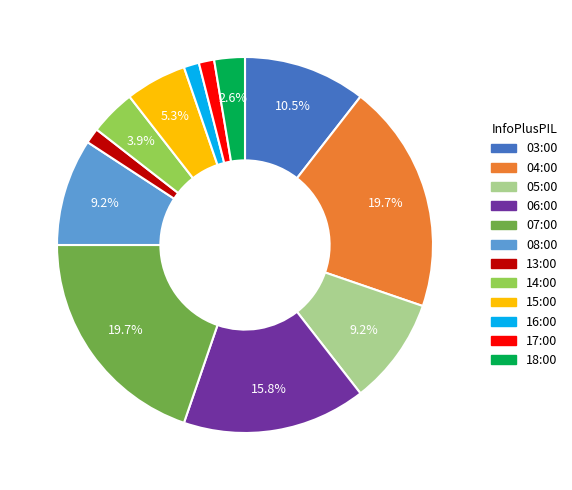

Is it true that 05:00 is 9% of the pie?

True